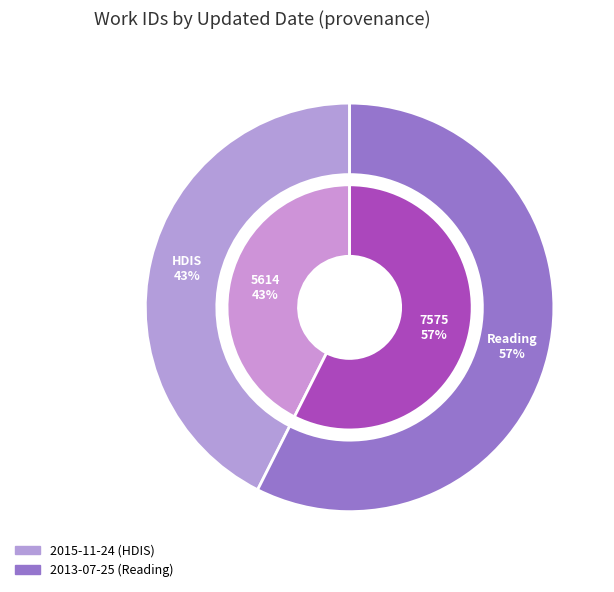

Which slice is the smallest?

2015-11-24